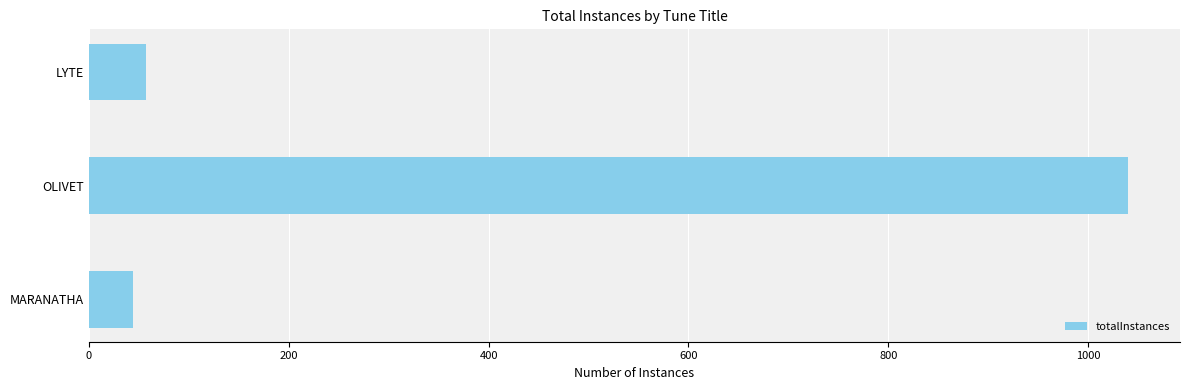

List the labels in order of value, largest first.

OLIVET, LYTE, MARANATHA